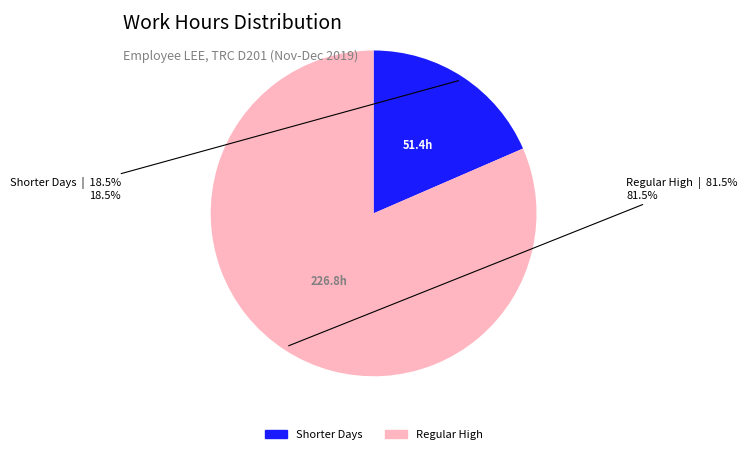

Does any single category account for the majority?

Yes